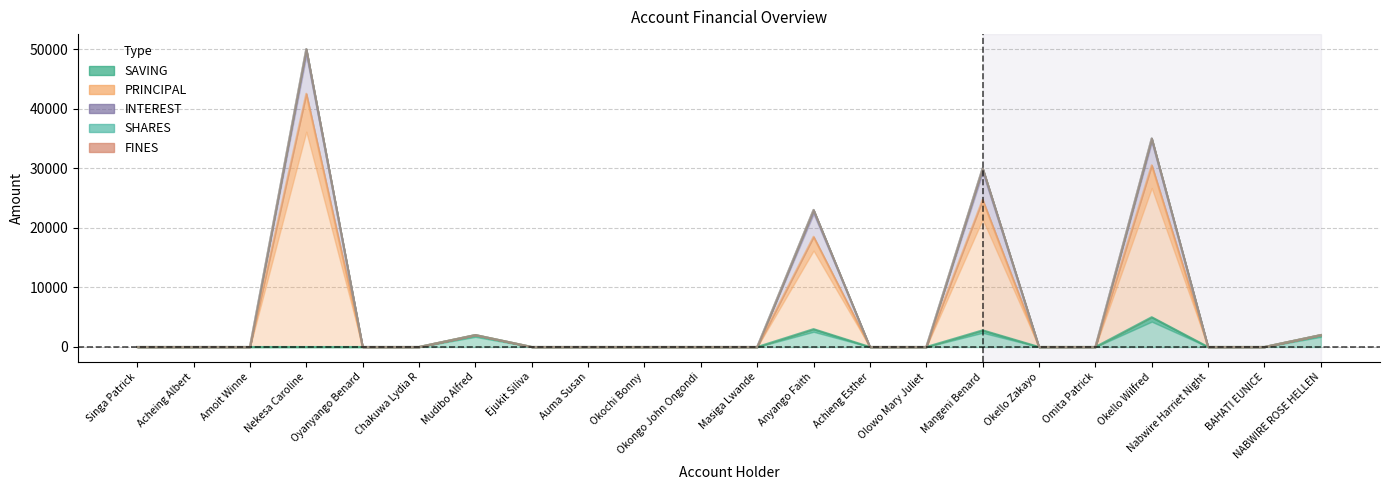

What is the label of the 21st point from the right?

Acheing Albert